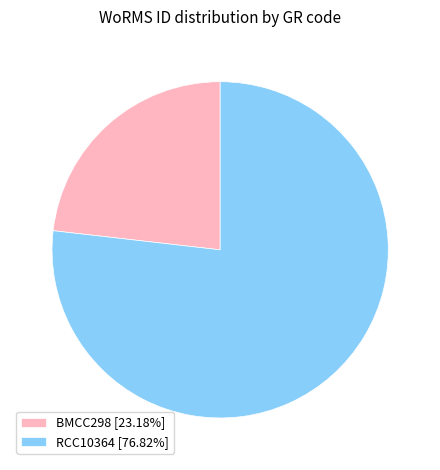

Is the sum of BMCC298 [23.18%] and RCC10364 [76.82%] greater than half?

Yes